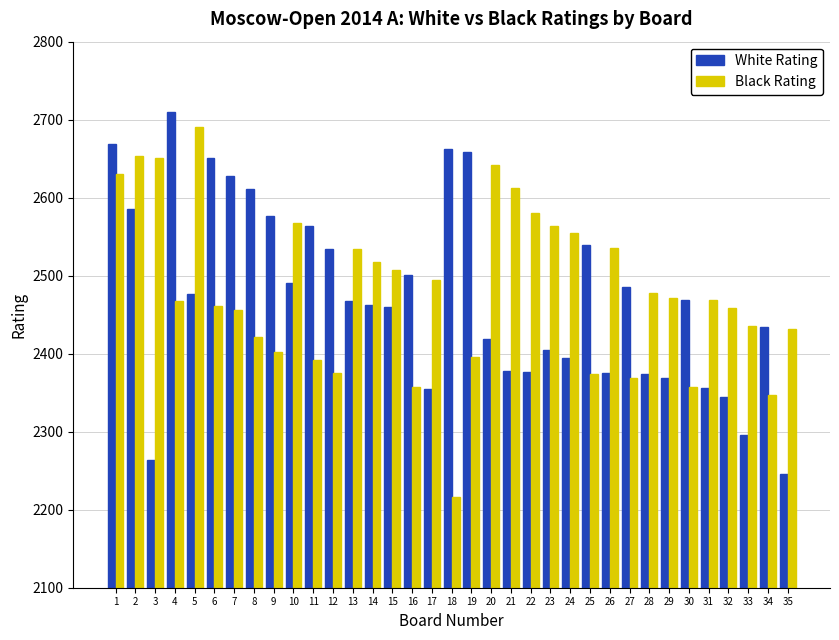

The Black Rating series shows 1066 at 21. True or false?

False